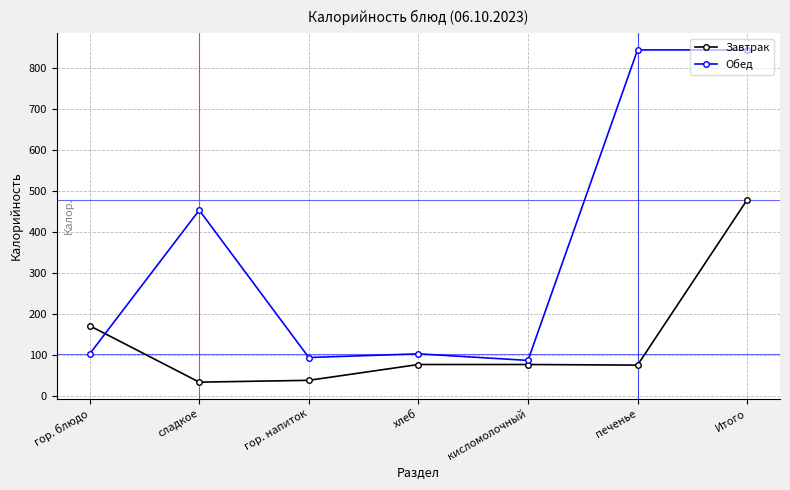

The value of Обед at гор. напиток is 135.0. True or false?

False